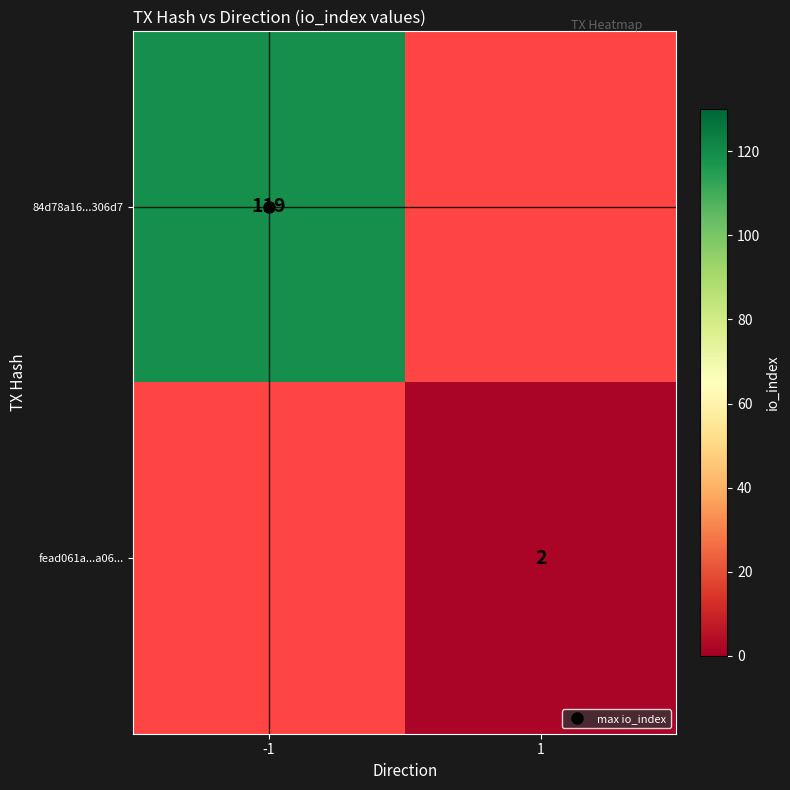

True or false: fead061a...a06... has a value of 3.0 at 1.

False